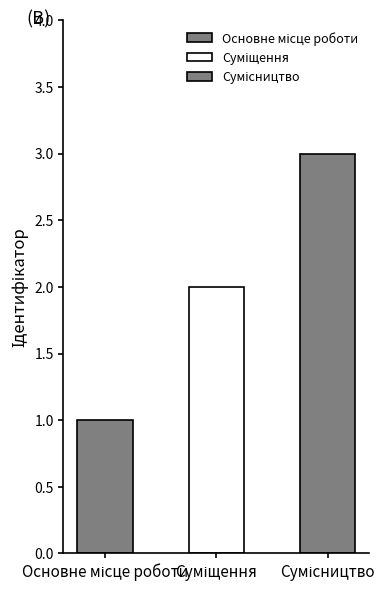

What is the ratio of the value at Основне місце роботи to the value at Сумісництво?

0.3